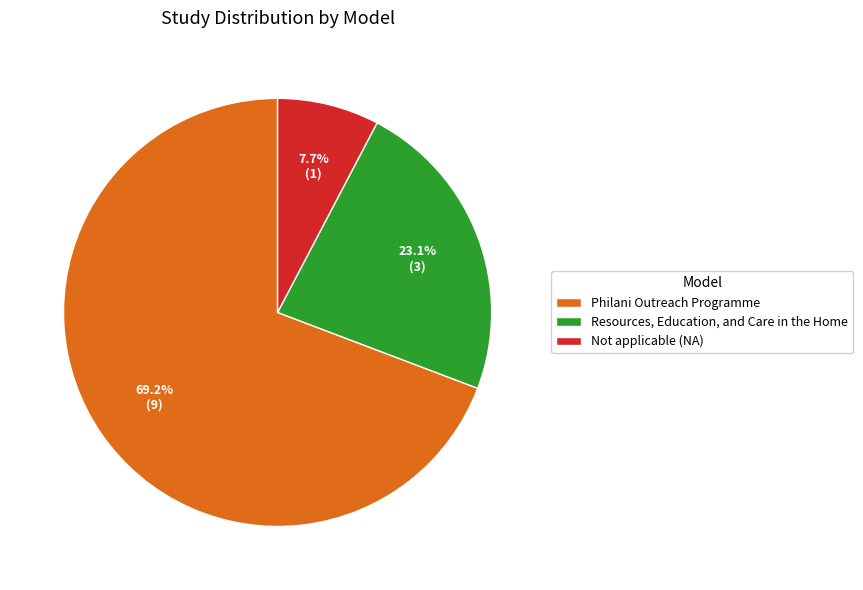

What is the largest slice in the pie chart?

Philani Outreach Programme